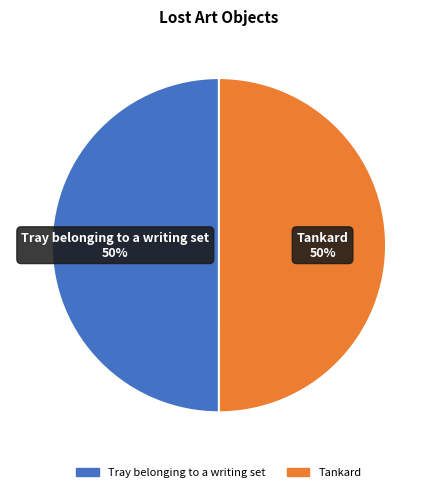

Do Tankard and Tray belonging to a writing set together represent more than half of the pie?

Yes